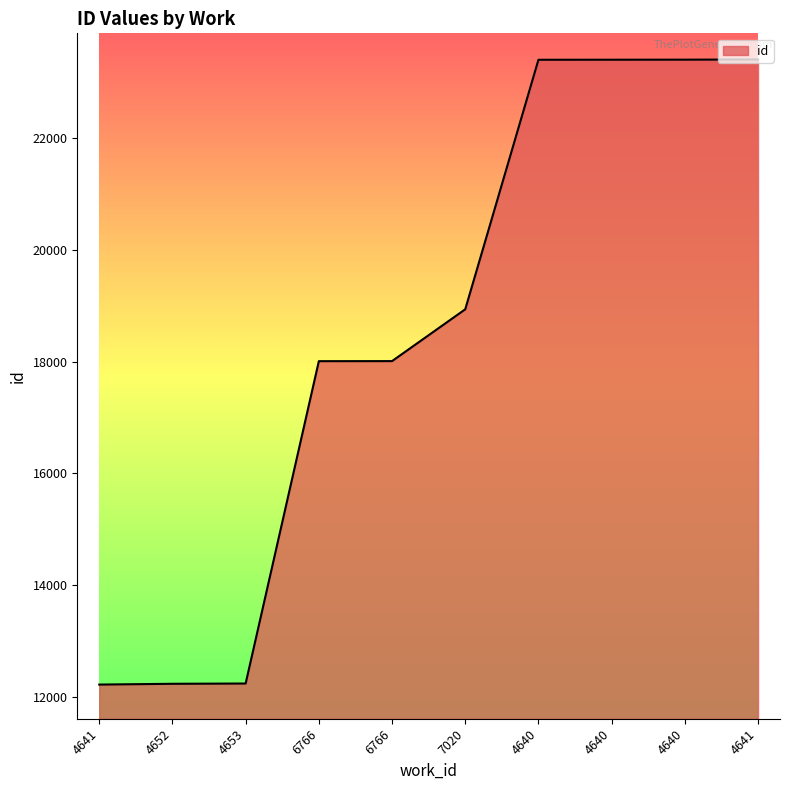

What is the average value?

18524